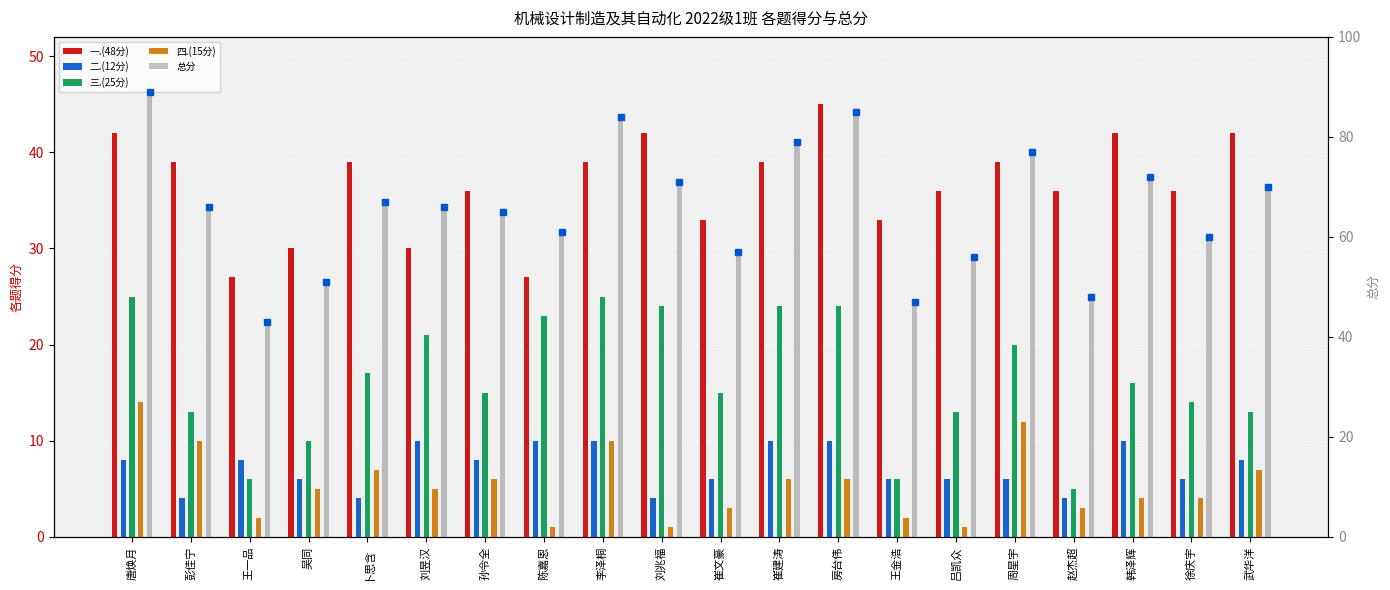

The 一.(48分) series shows 29 at 唐焕月. True or false?

False